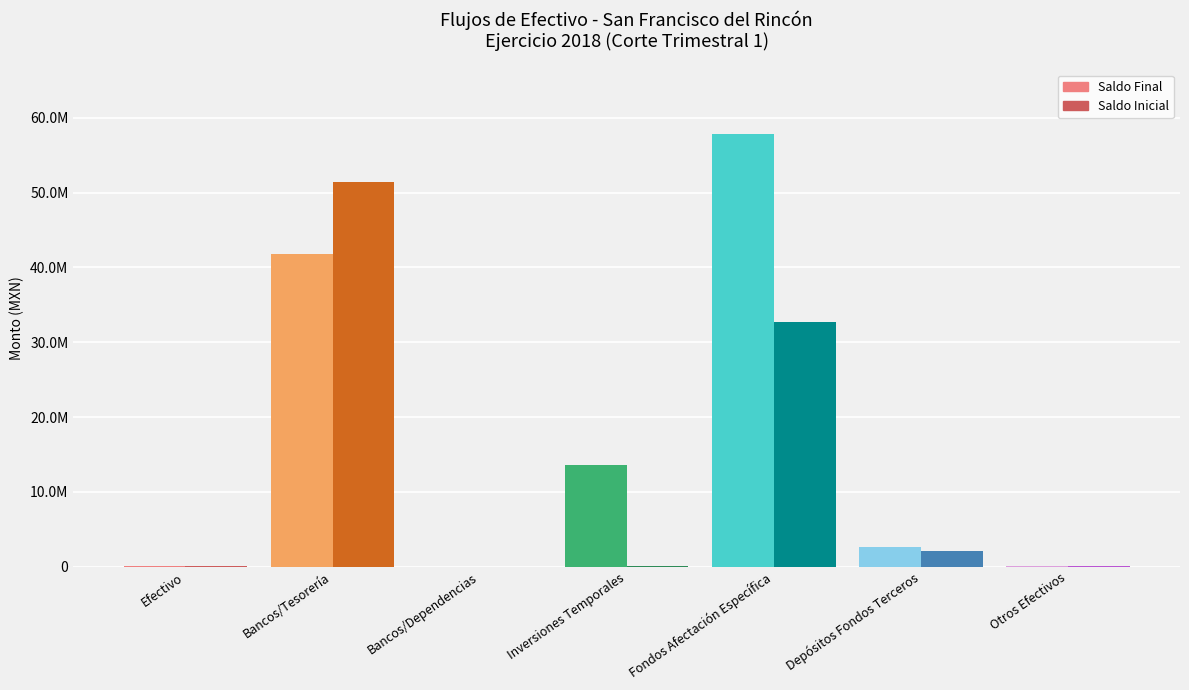

What is the difference between the maximum and second lowest values in the Saldo Inicial series?

51413118.9